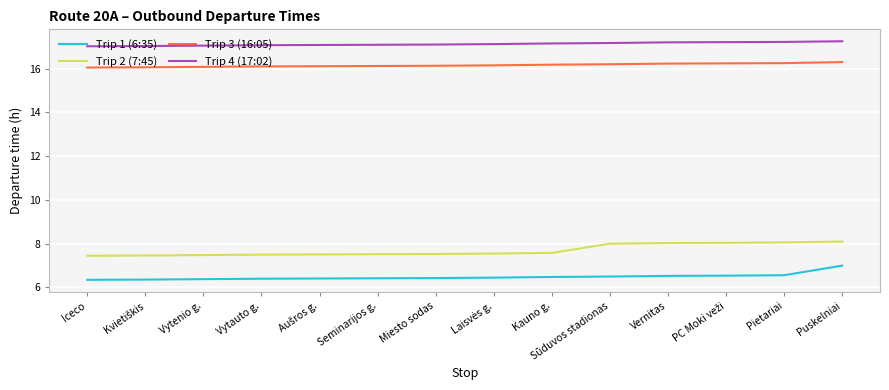

Which series has the largest total across all categories?

Trip 4 (17:02)